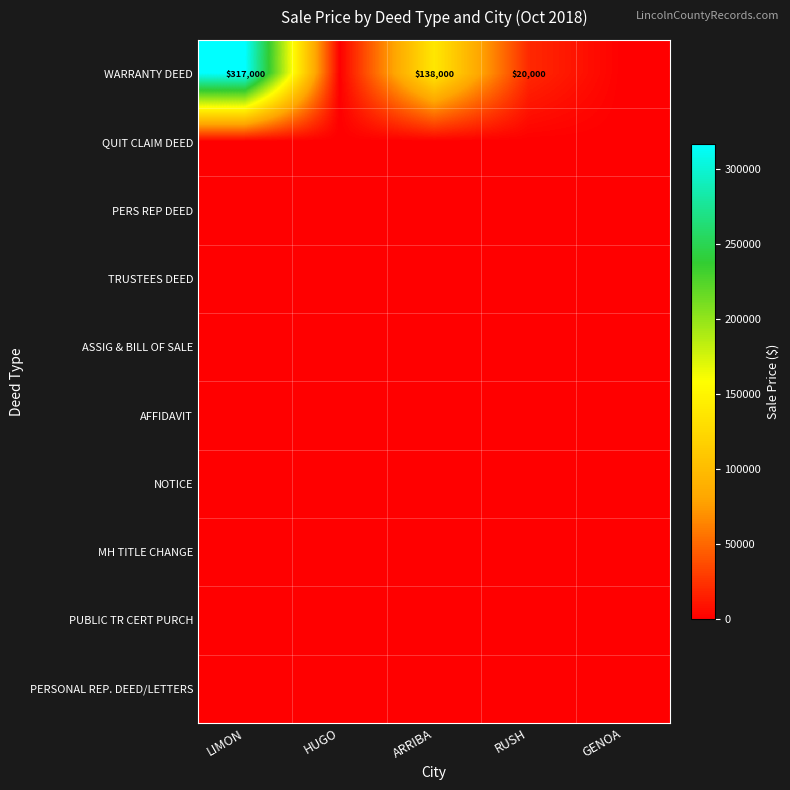

Which category has the highest value across all series?

LIMON